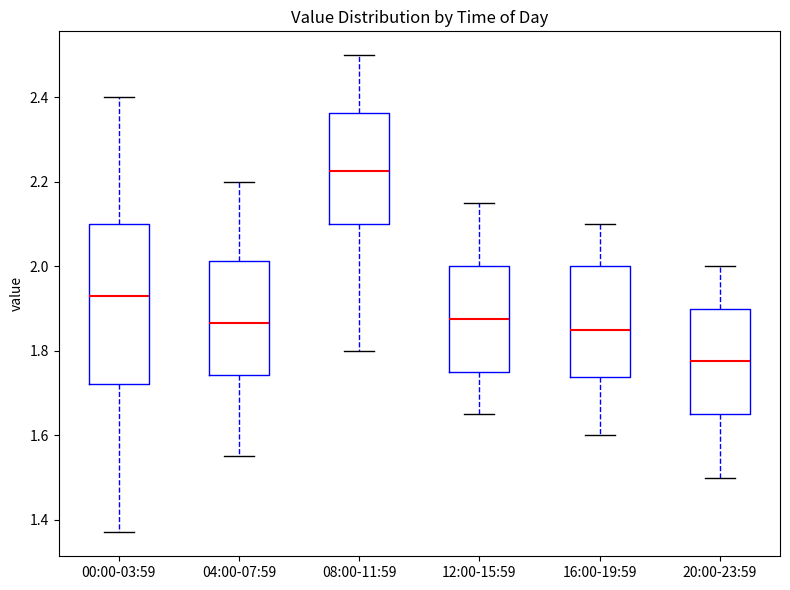

Comparing the boxes themselves (not the whiskers), which one is the tallest?

00:00-03:59